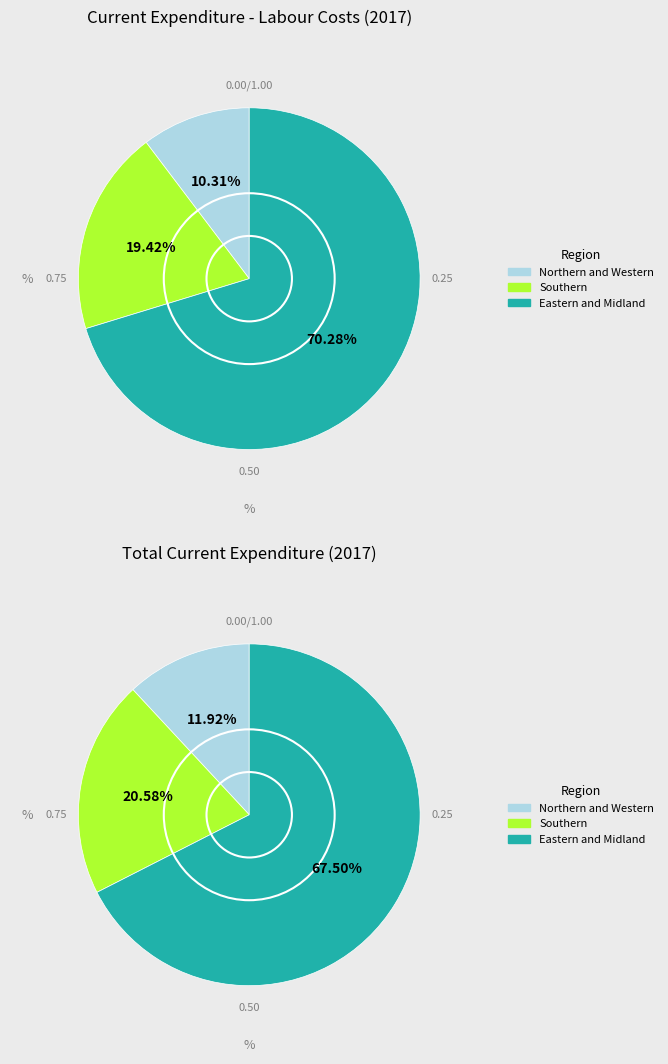

Is it true that Southern is 10% of the pie?

False